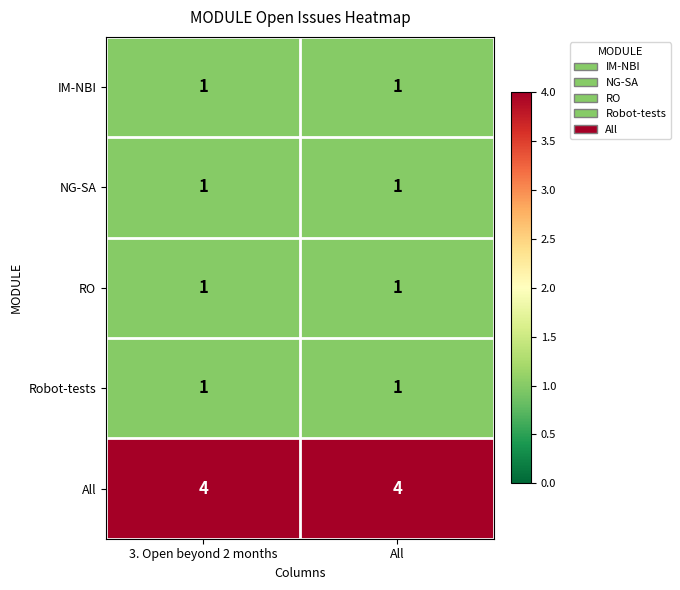

How many distinct data groups are displayed?

5